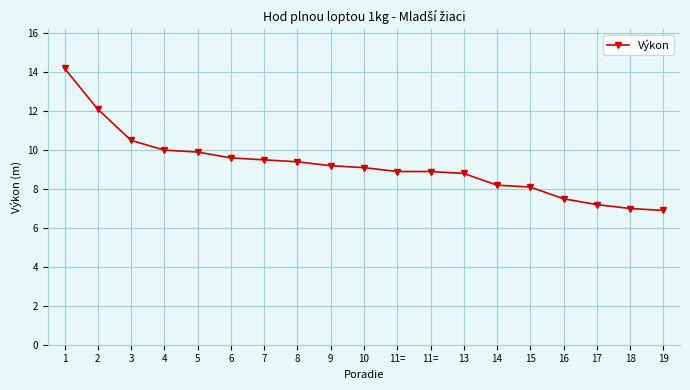

How many series are shown in this chart?

1